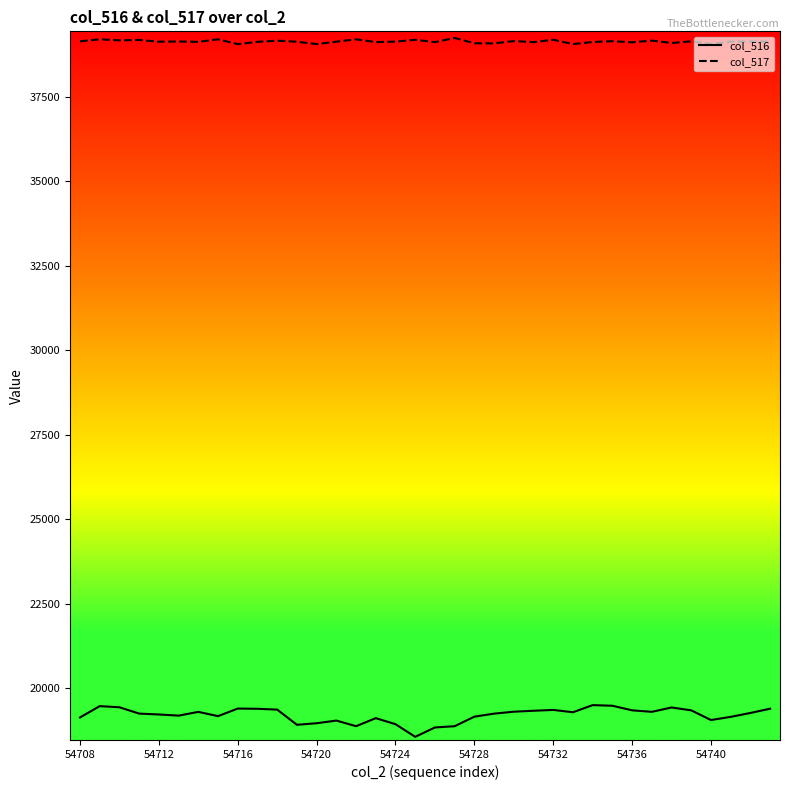

At how many categories does at least one series exceed 30986?

36